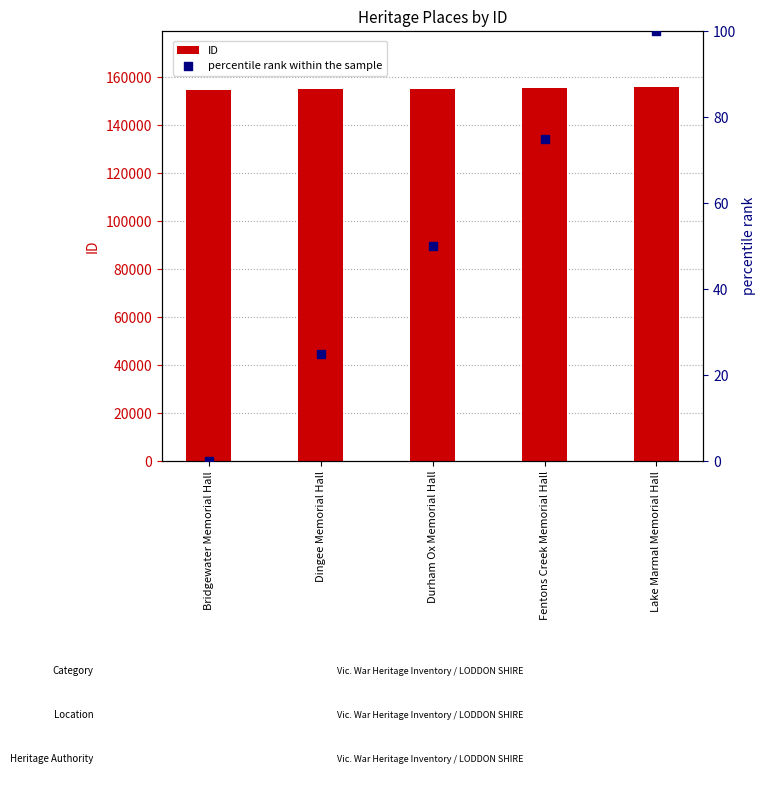

What is the total value across all series at Dingee Memorial Hall?

155220